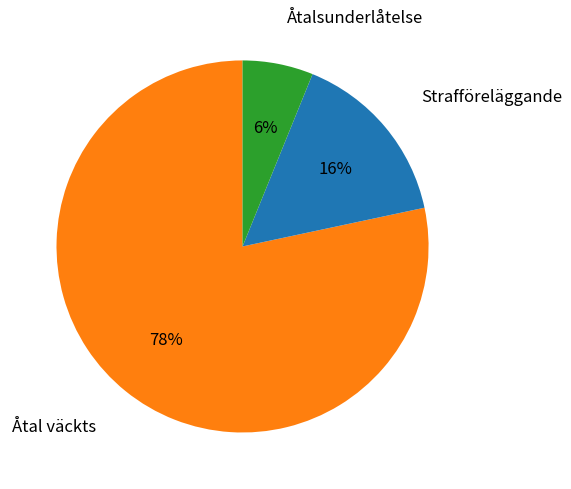

Does Åtalsunderlåtelse represent more than half of the total?

No